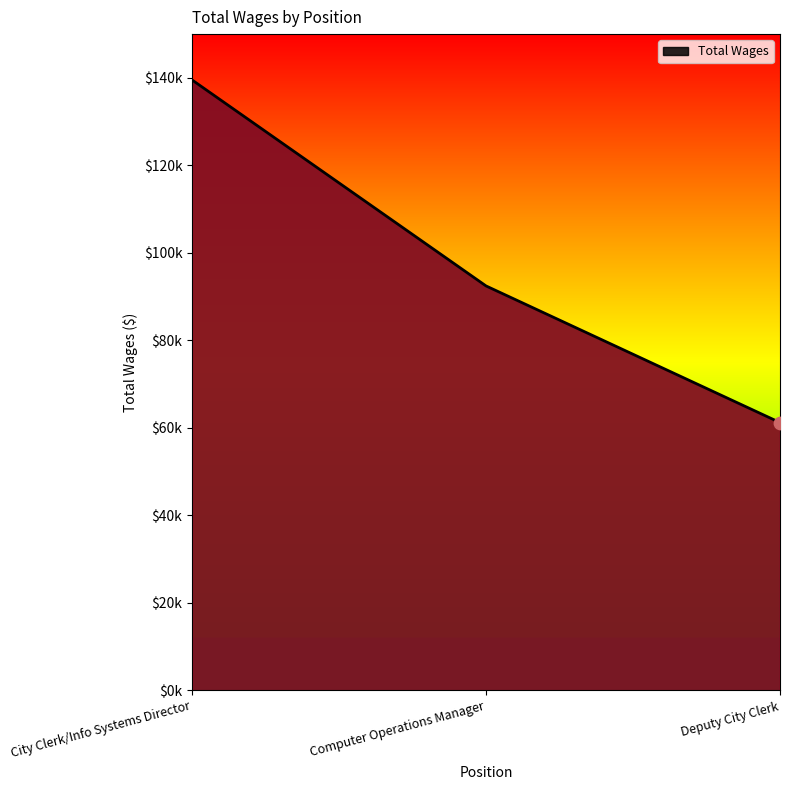

Between Deputy City Clerk and City Clerk/Info Systems Director, which is larger?

City Clerk/Info Systems Director